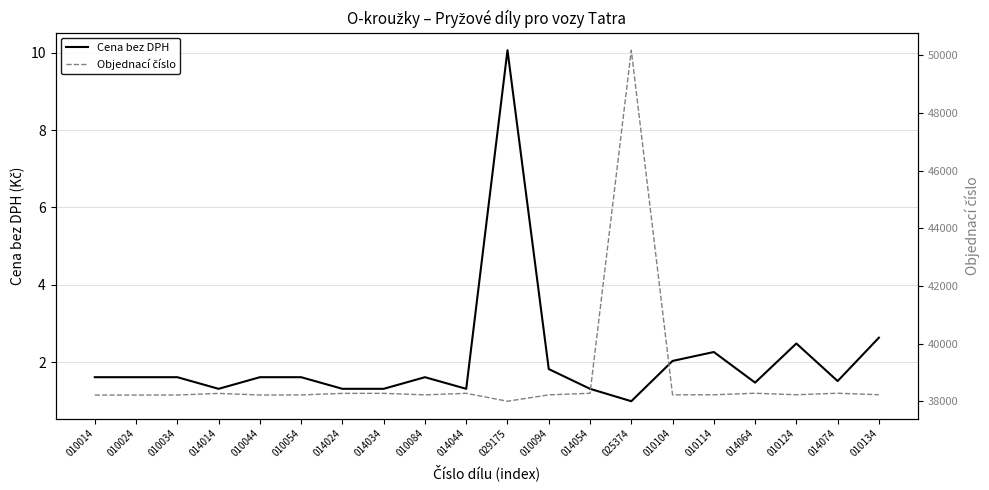

What is the label of the 12th point from the right?

010084